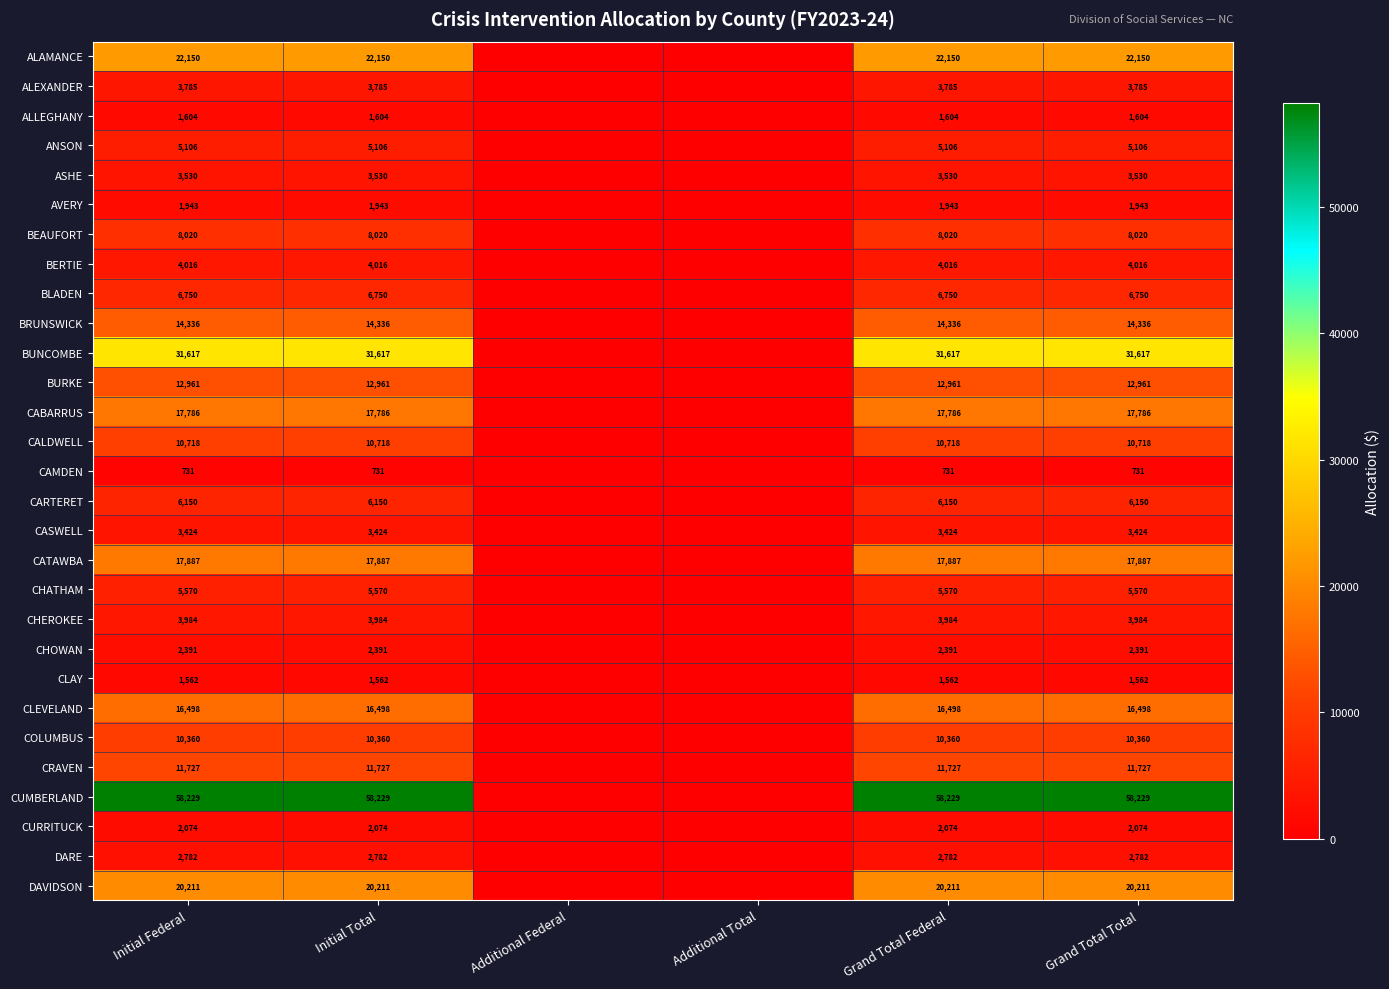

What is the spread (max minus min) of values at Initial Federal?

57498